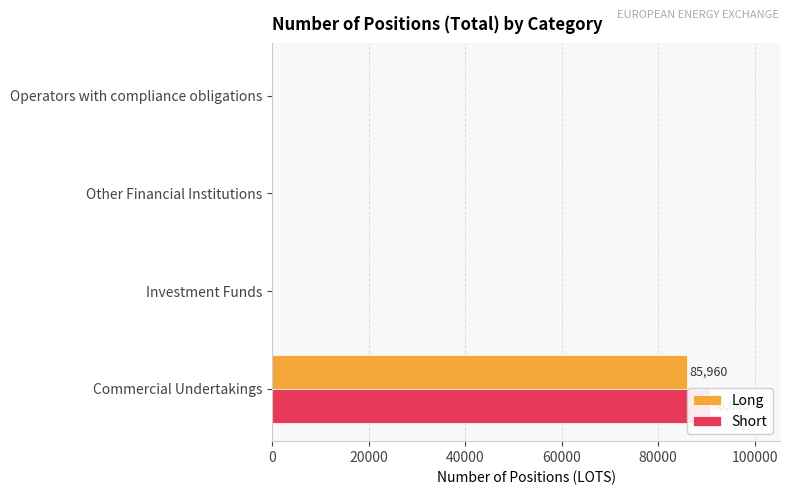

How many Short values are between 0 and 90660?

4